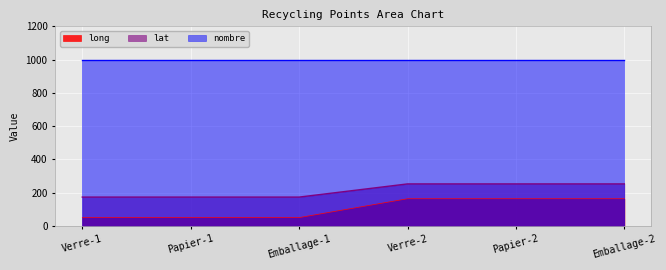

How many lines are shown in the chart?

3